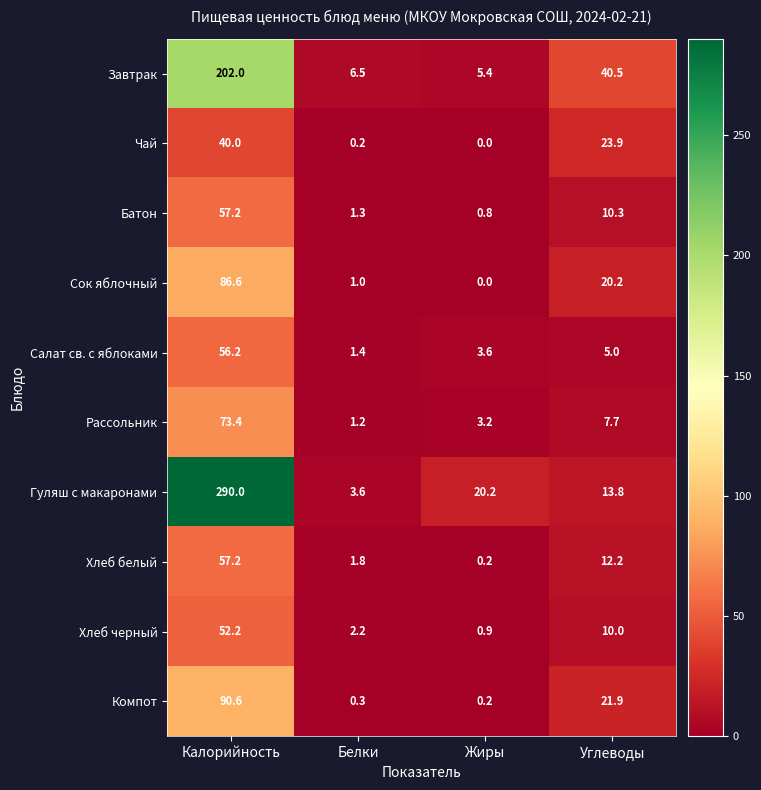

Where is Сок яблочный nearest to the value 43?

Углеводы